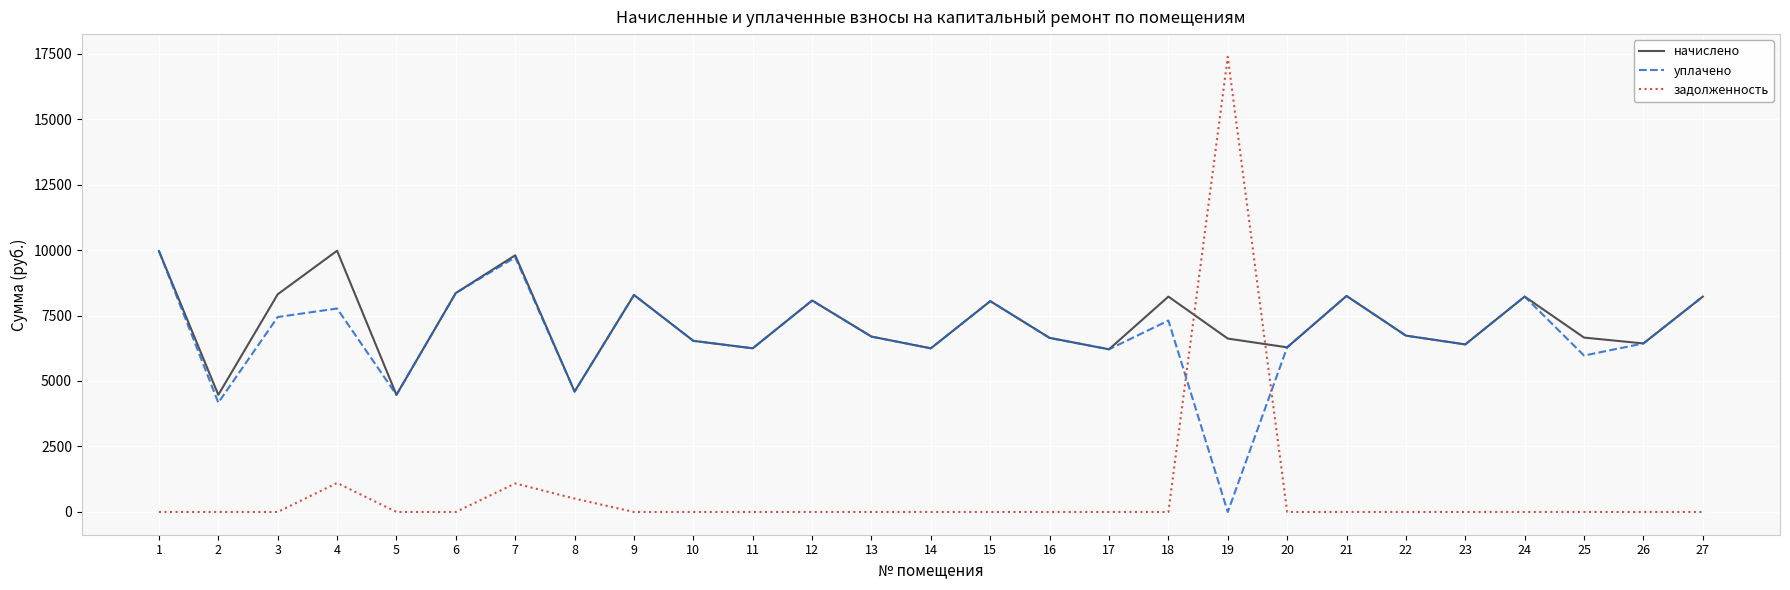

Which series has the widest spread of values?

задолженность